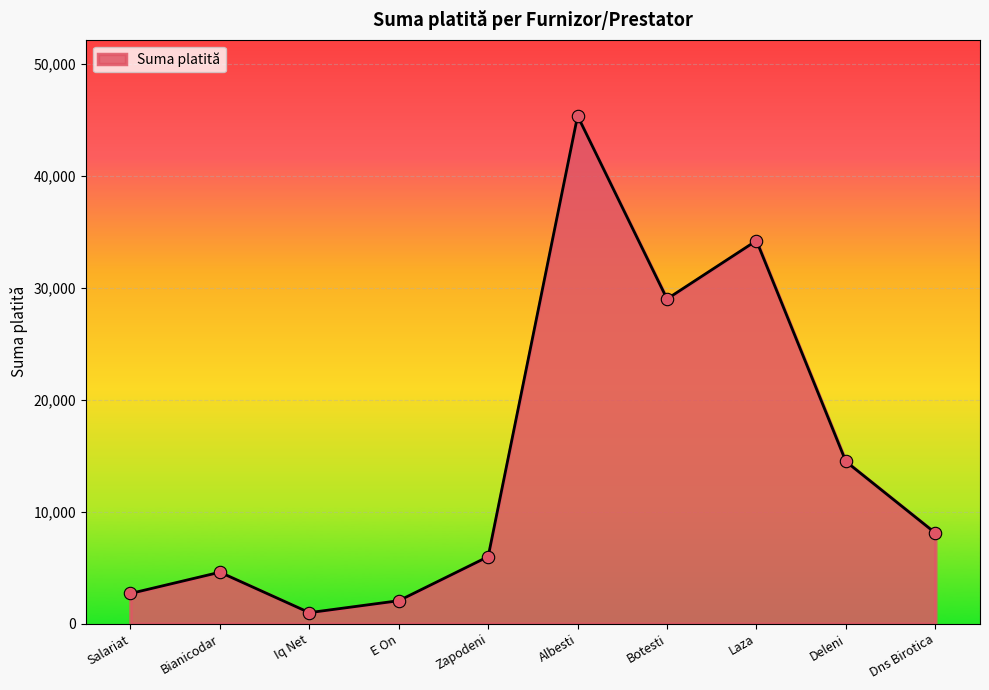

What is the ratio of the value at Albesti to the value at Bianicodar?

9.9